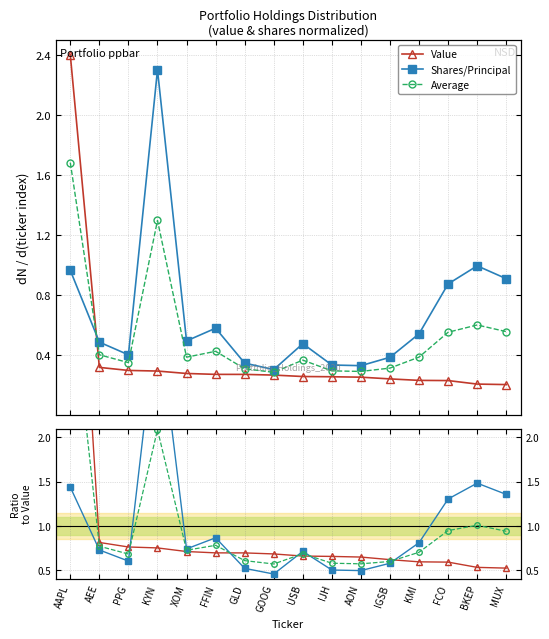

Is the value of Shares/Principal at KYN greater than the value of Shares ratio at XOM?

Yes